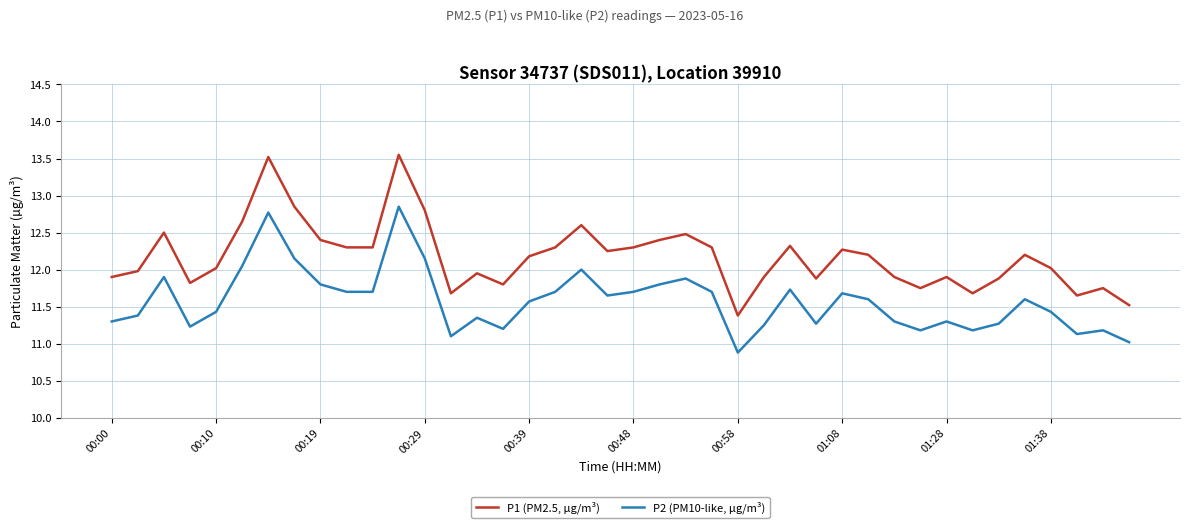

List the series in order of their peak value, highest first.

P1 (PM2.5, µg/m³), P2 (PM10-like, µg/m³)